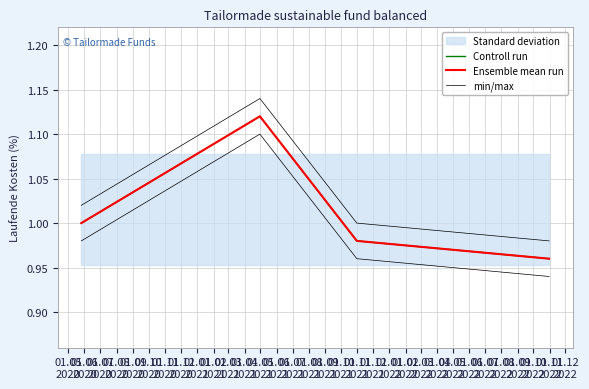

Reading left to right, what are all the values shown in this chart?

Controll run: 1.0	1.1	1.0	1.0
Ensemble mean run: 1.0	1.1	1.0	1.0
min/max: 1.0	1.1	1.0	1.0